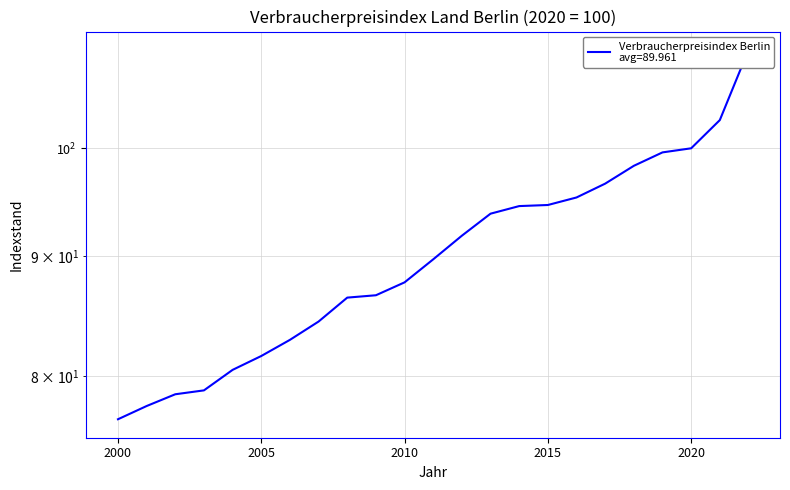

What is the value of the 12th point from the left?

89.7